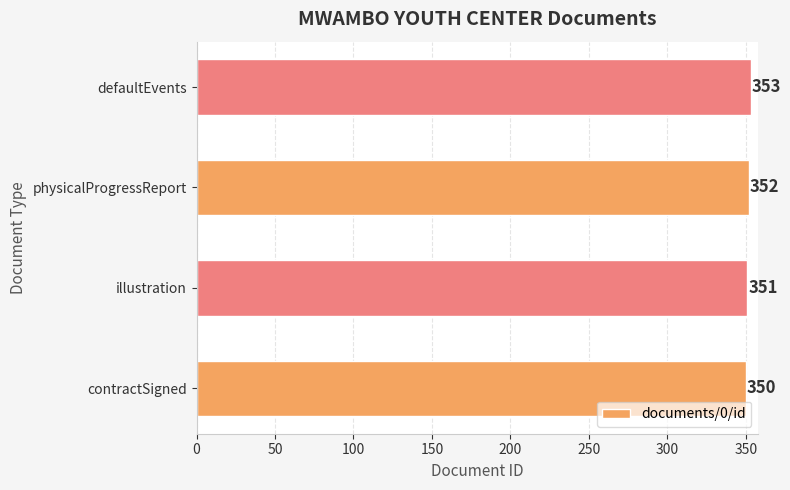

What is the ratio of the value at illustration to the value at contractSigned?

1.0